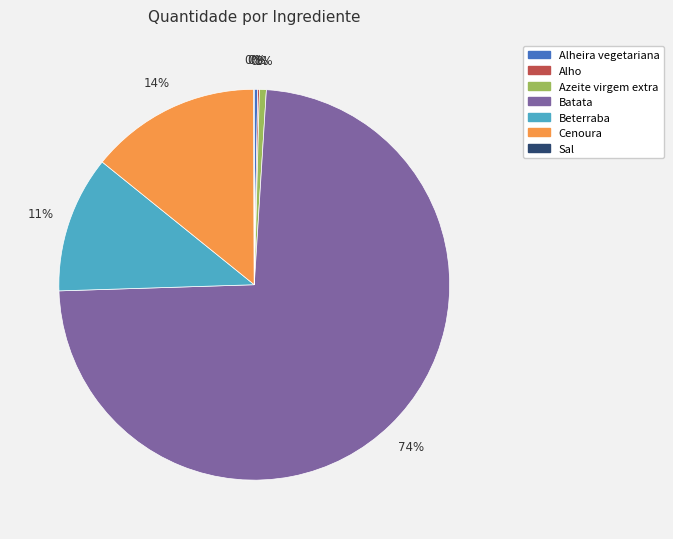

Combined, do Cenoura and Batata account for over 50%?

Yes